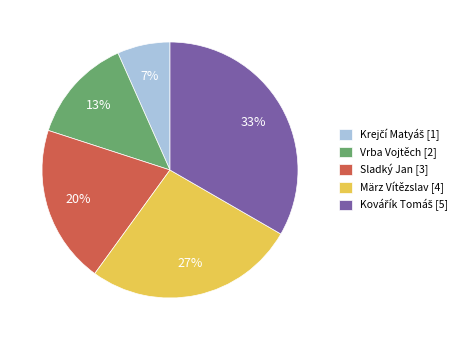

What percentage is the Sladký Jan slice, to the nearest percent?

20%